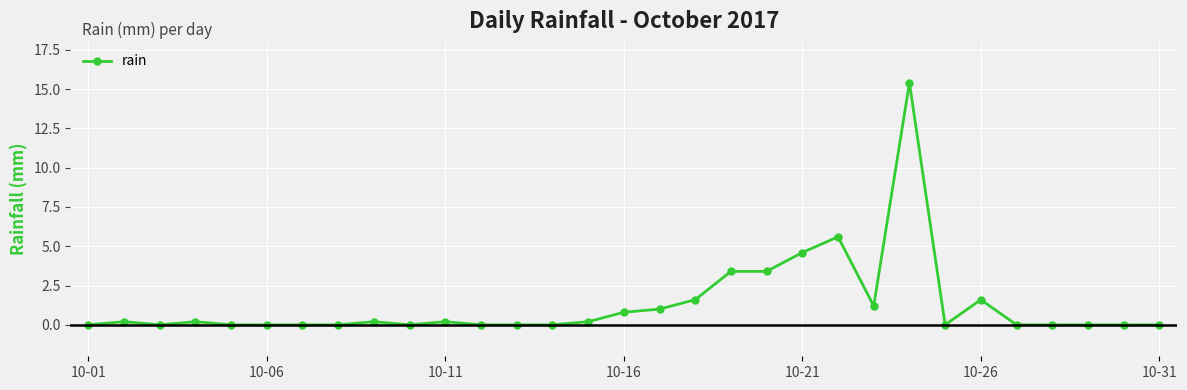

True or false: there are more than 0 points higher than both neighbors.

True